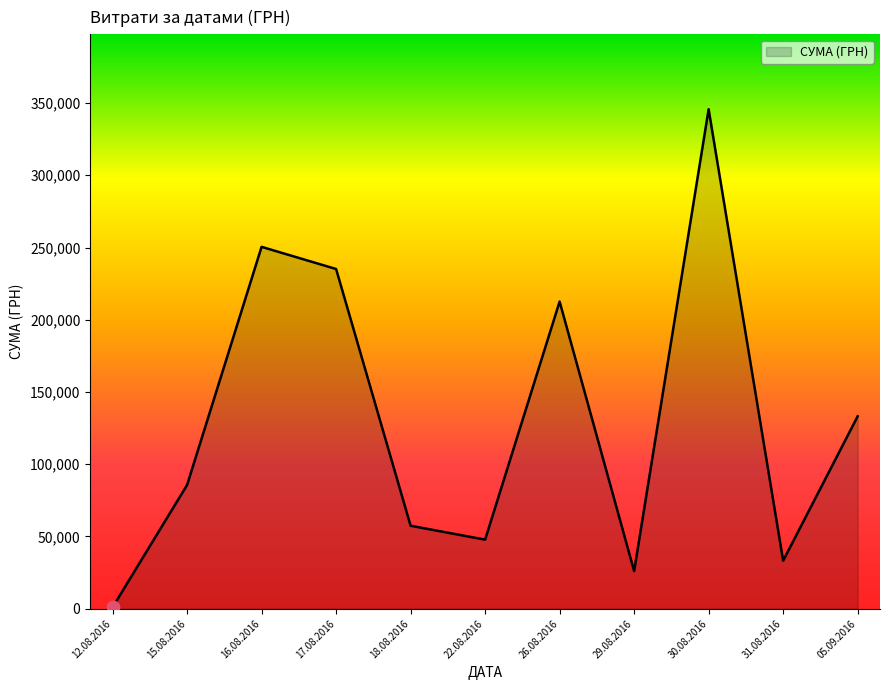

What is the change in value from 29.08.2016 to 30.08.2016?

+319639.1